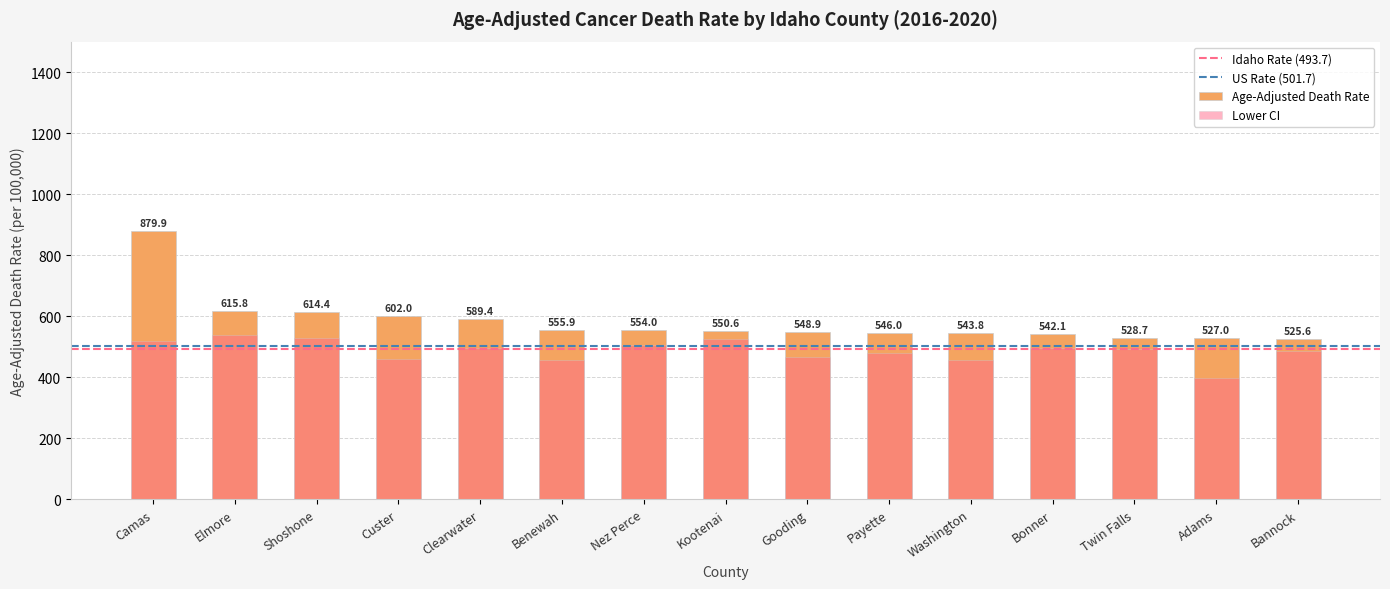

What is the difference between the maximum and minimum values in the Lower CI series?

140.9